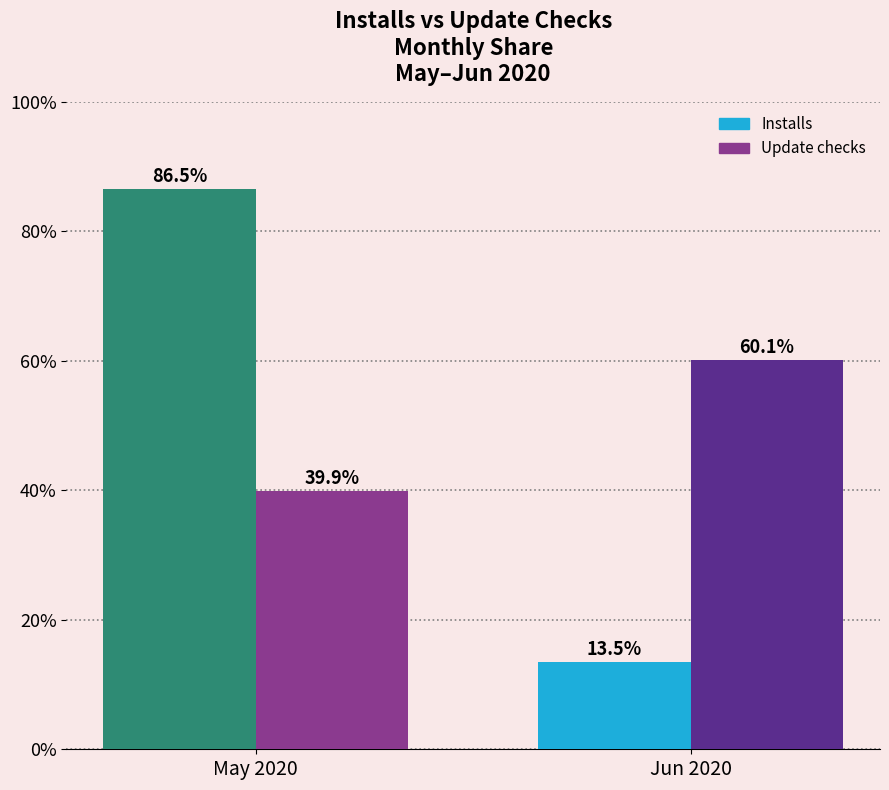

What is the sum of all Installs values?

100.0